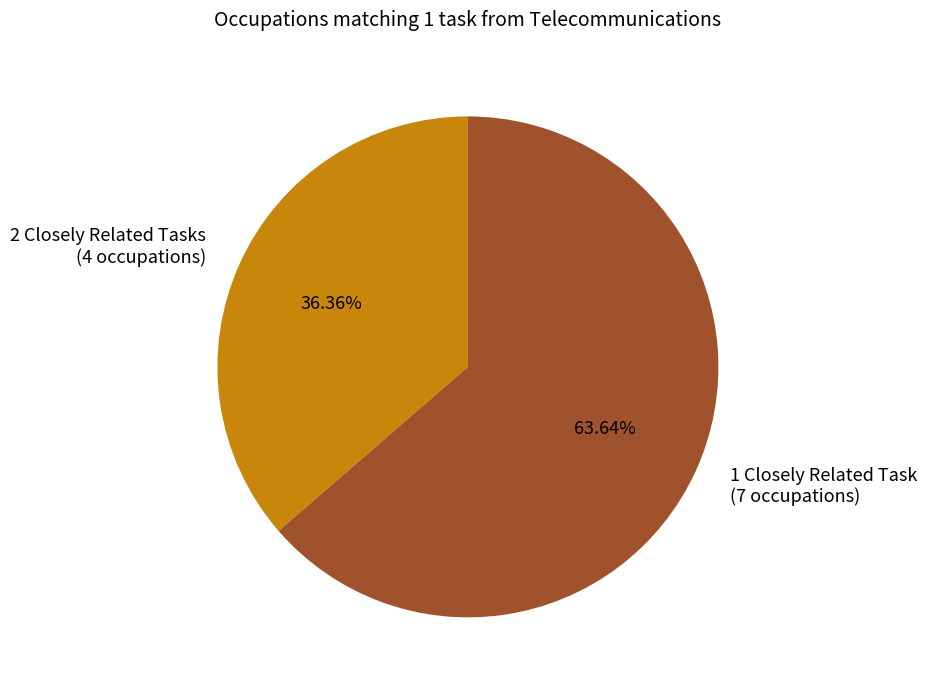

Rank the categories by value from highest to lowest.

1 Closely Related Task (7 occupations), 2 Closely Related Tasks (4 occupations)